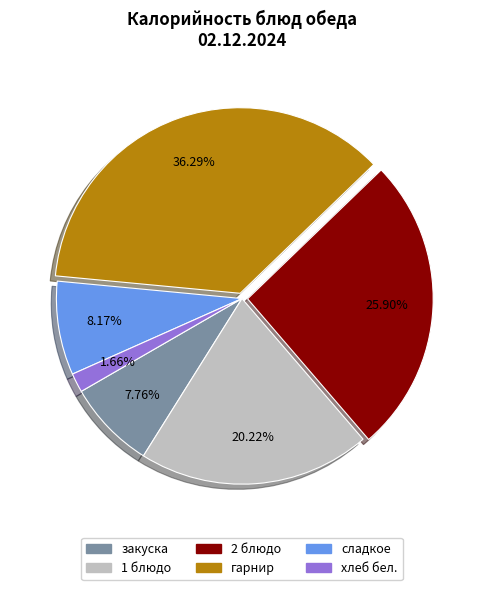

Is there any slice that represents more than half of the pie?

No